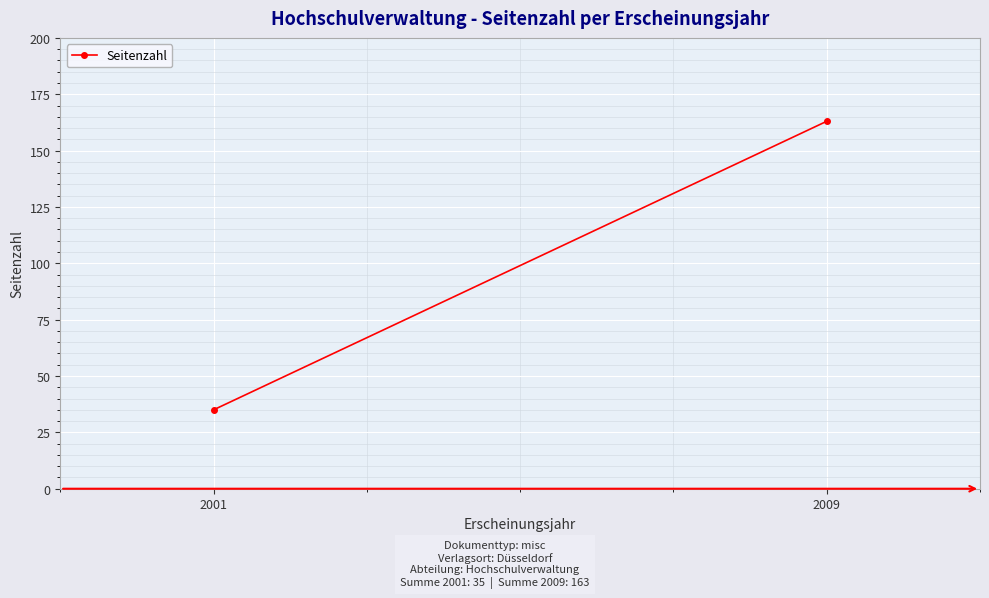

Reading right to left, what are all the values shown in this chart?

163	35